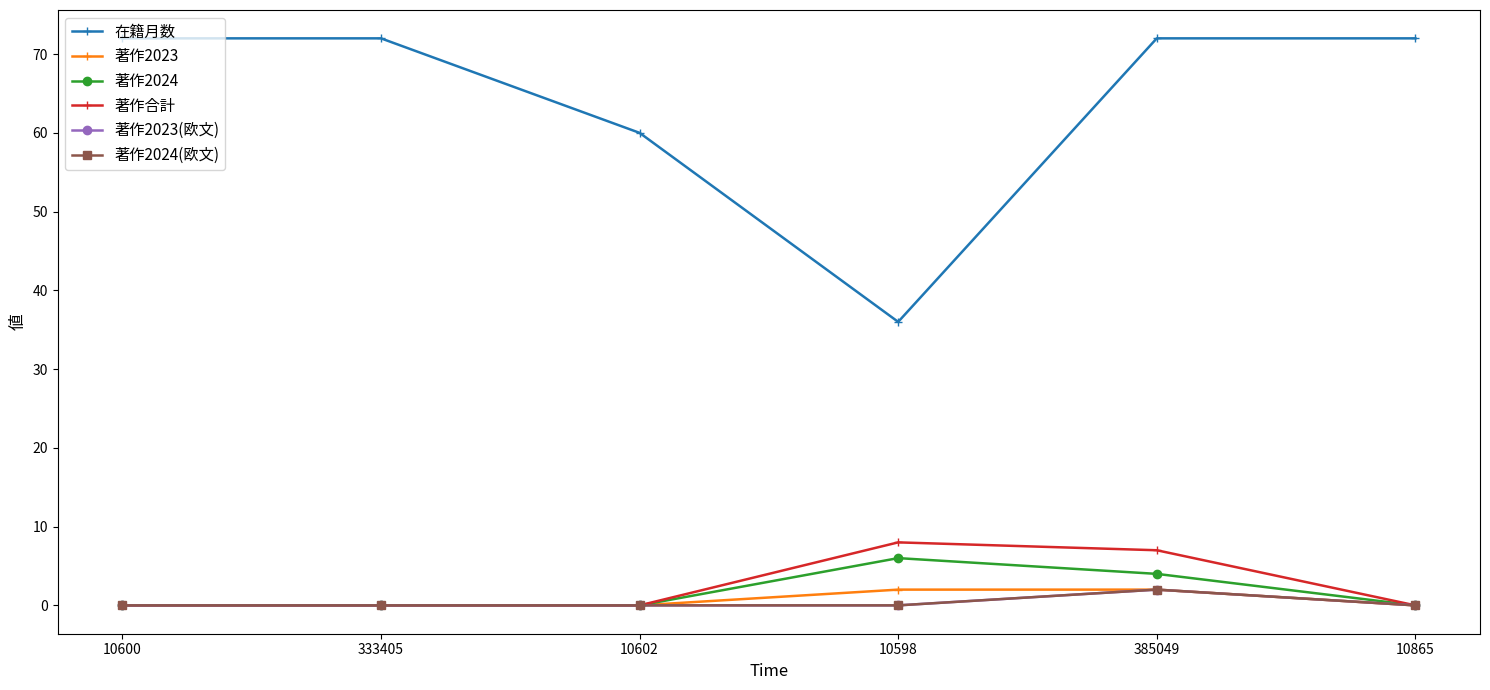

Does the chart have visible grid lines?

No